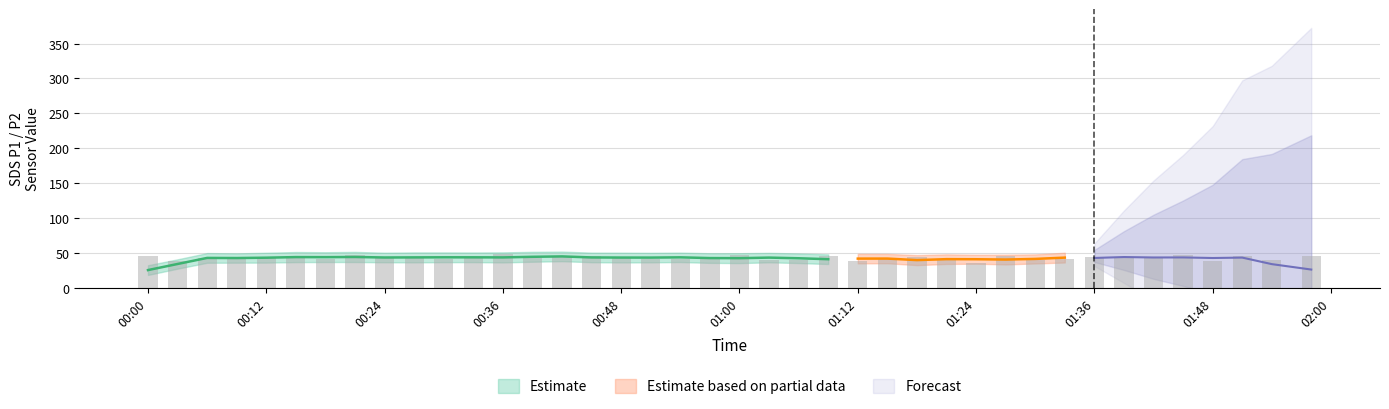

What is the minimum value for SDS_P2?

21.4